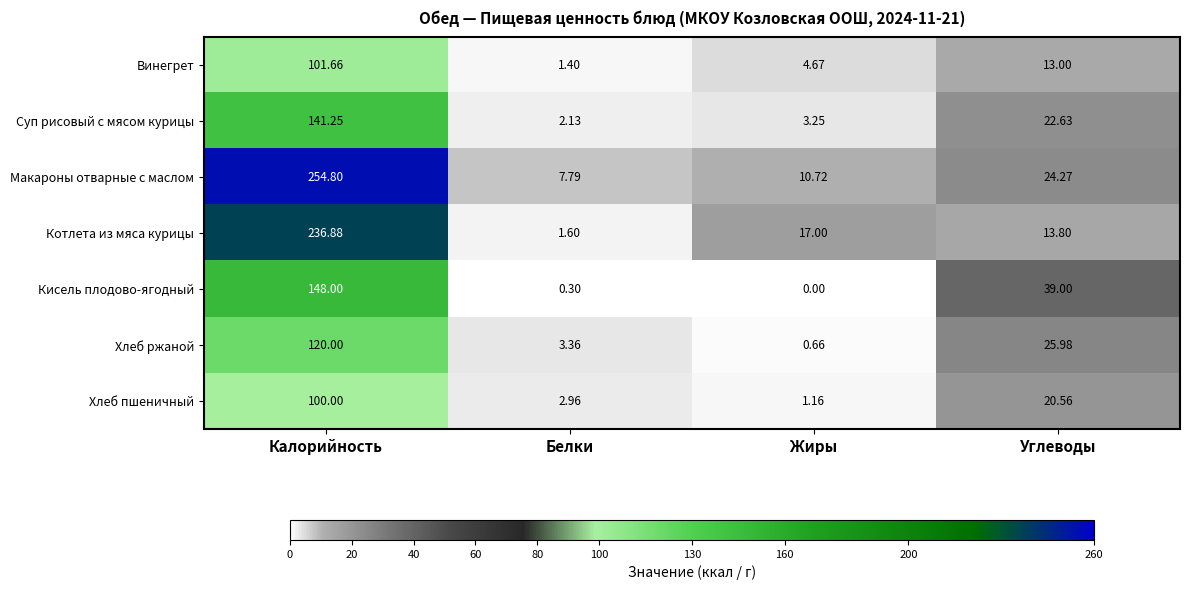

At which label does Кисель плодово-ягодный first exceed 39?

Калорийность